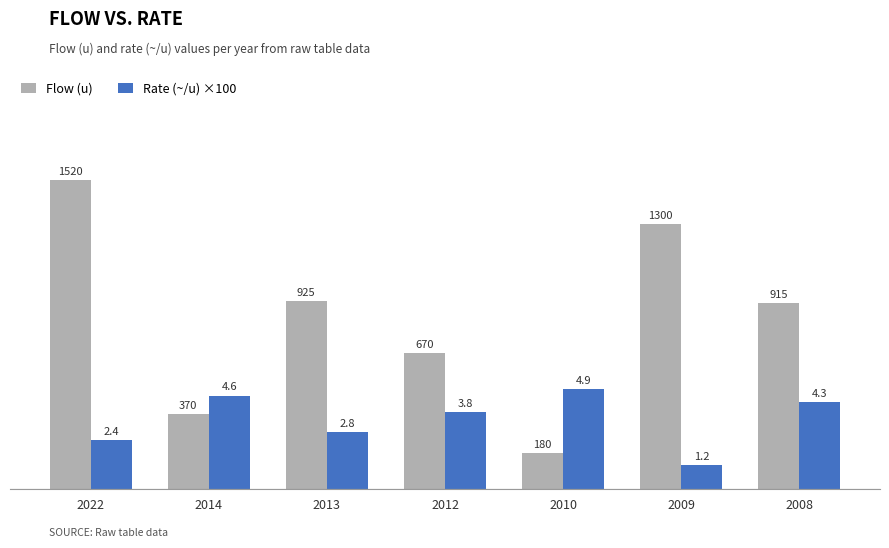

Reading right to left, extract all data points from this chart.

Flow (u): 915	1300	180	670	925	370	1520
Rate (~/u) ×100: 430	120	490	380	280	460	240